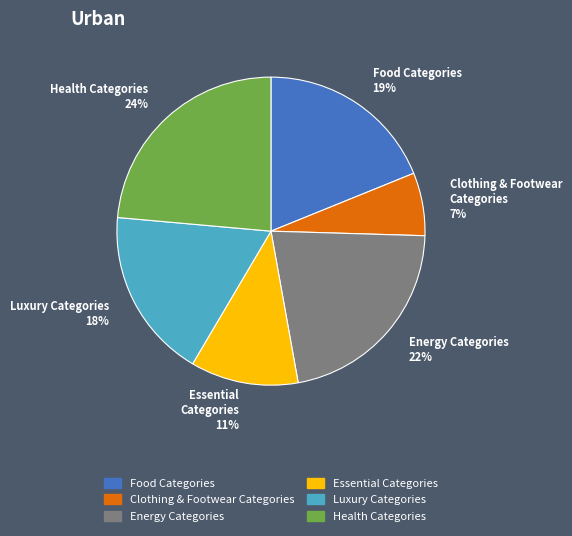

To the nearest percent, what is the difference between the largest and smallest slice percentages?

17%